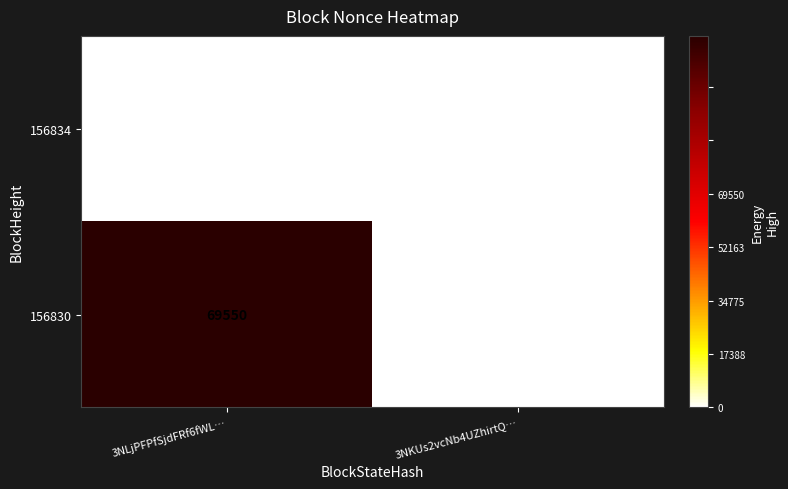

Which series has the widest spread of values?

156830